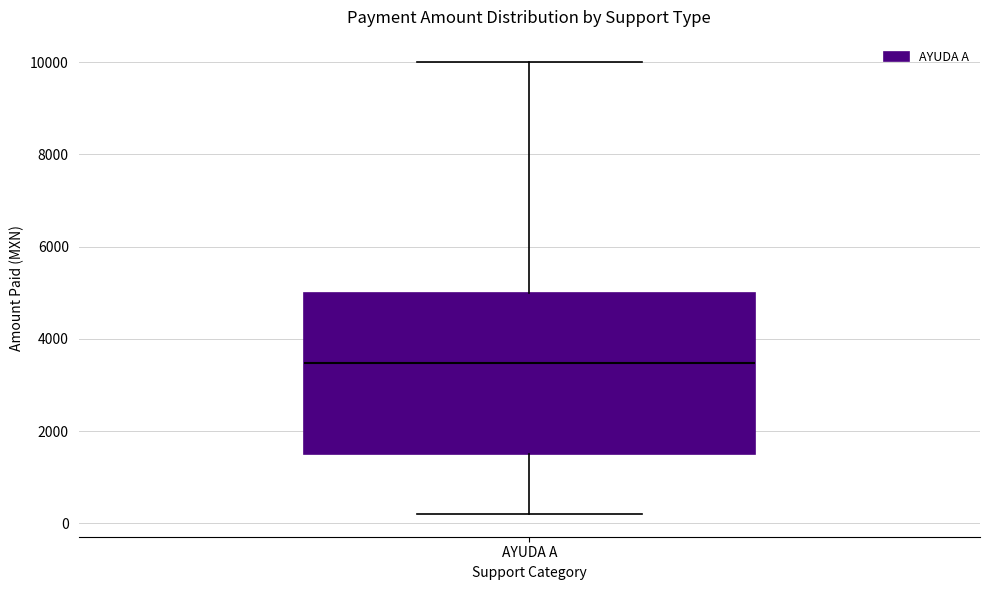

Transcribe this box plot: give where the median line is, the range the box spans, and where the two whiskers end, as read against the y-axis. The values are not printed on the chart, so give them approximately, as read against the axis.

median 3400, box 1600 to 5000, whiskers 200 to 10000